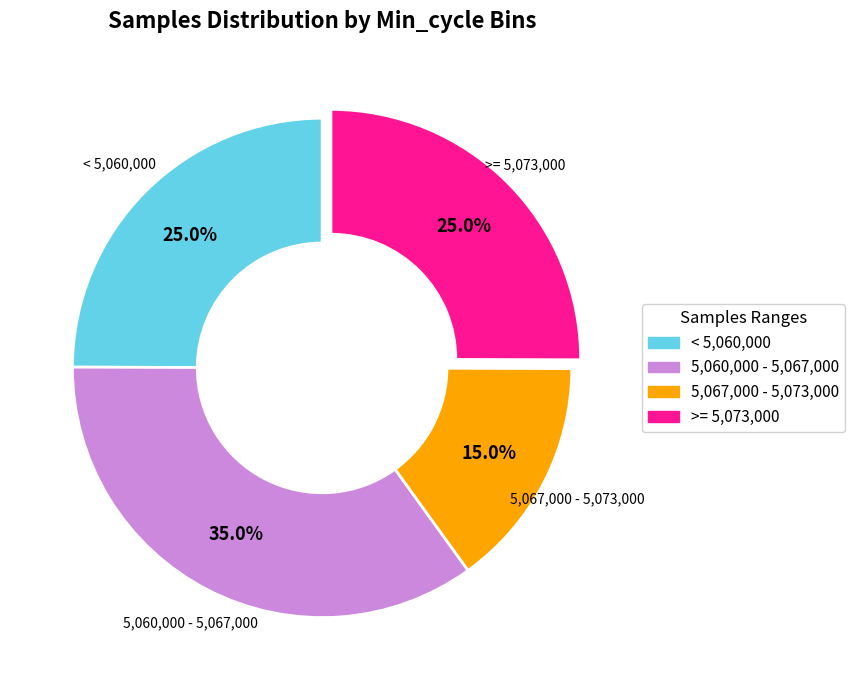

Is there any slice that represents more than half of the pie?

No